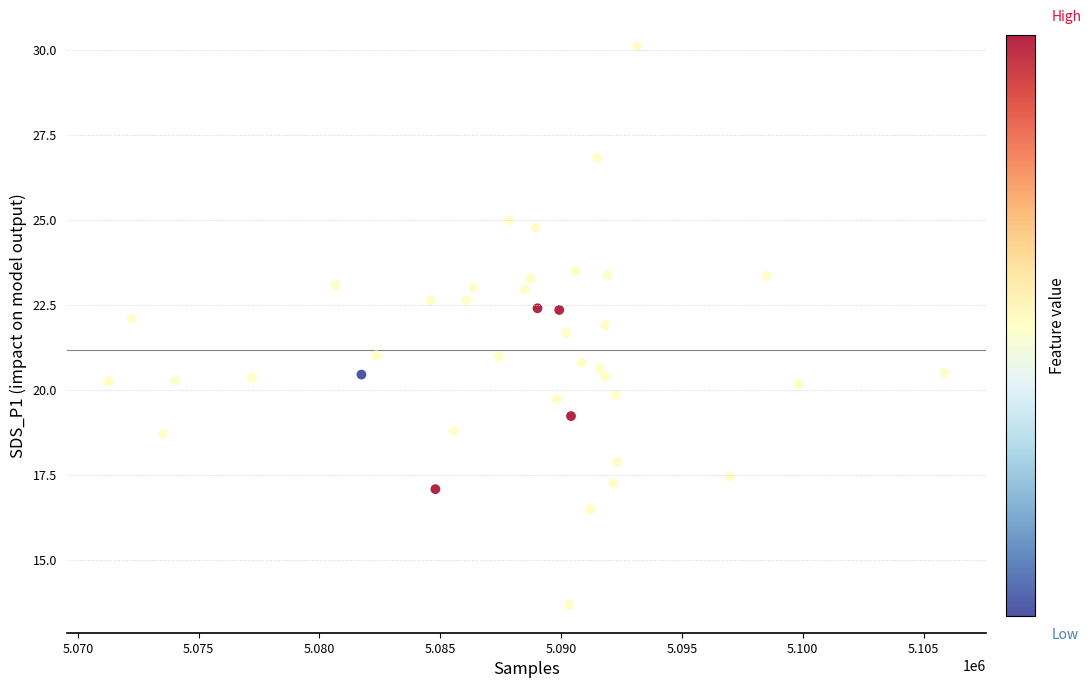

What is the range of Y values (max minus min)?

16.4